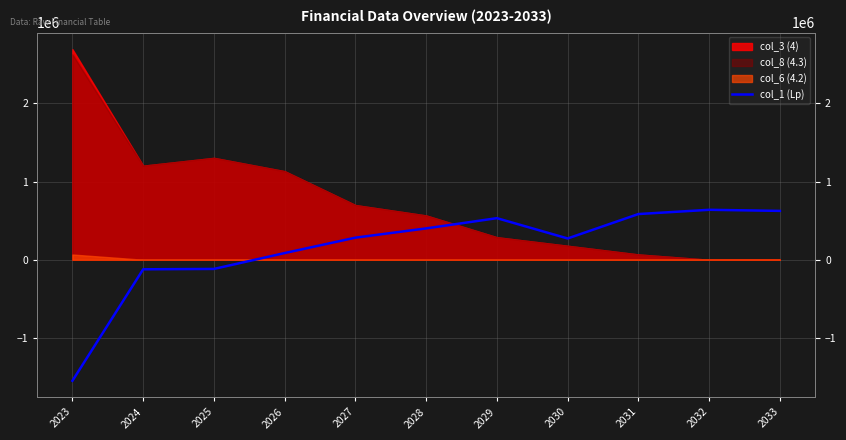

How many lines are shown in the chart?

1